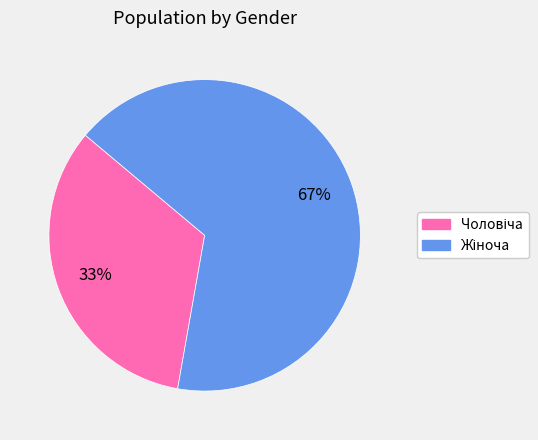

Does any single category account for the majority?

Yes